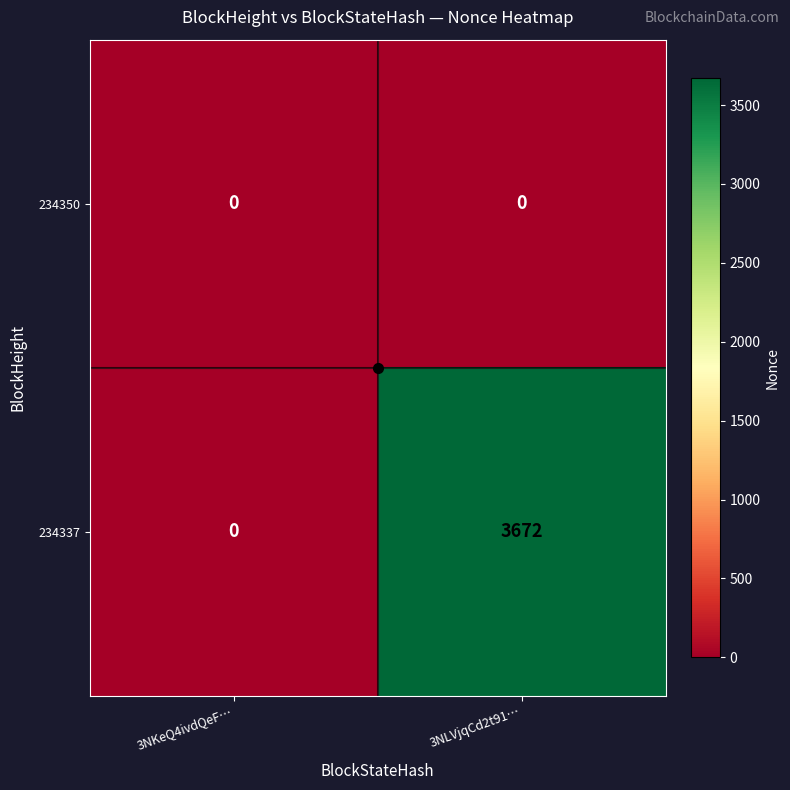

Is it true that 234350 equals 0 at 3NLVjqCd2t91…?

True